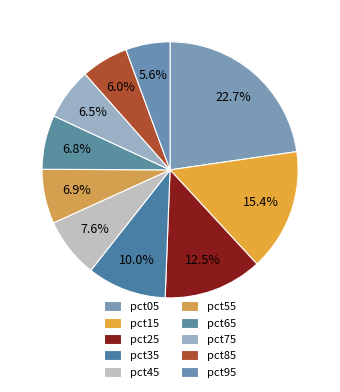

Which category has the biggest portion of the pie?

pct05